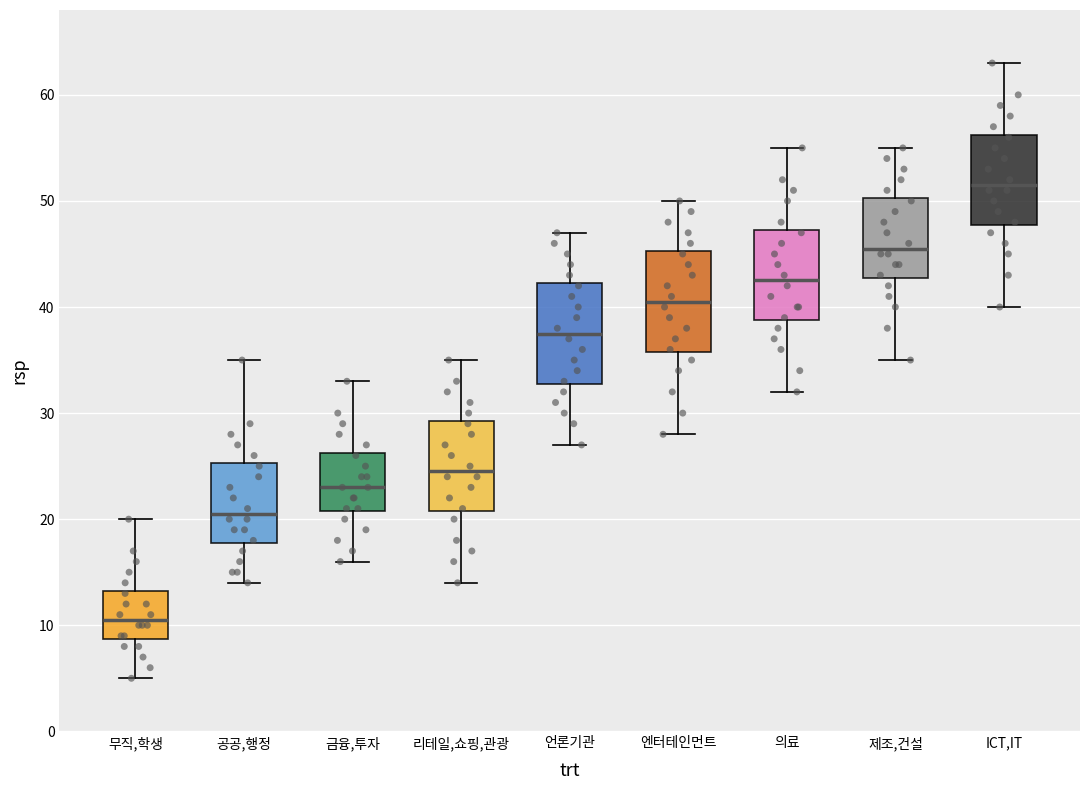

Reading left to right, transcribe this box plot: for each box, give where its median line is, the range the box spans, and where its two whiskers end, as read against the y-axis. The values are not printed on the chart, so give them approximately, as read against the axis.

무직,학생: median 11, box 9 to 13, whiskers 5 to 20
공공,행정: median 21, box 18 to 25, whiskers 14 to 35
금융,투자: median 23, box 21 to 26, whiskers 16 to 33
리테일,쇼핑,관광: median 25, box 21 to 29, whiskers 14 to 35
언론기관: median 38, box 33 to 42, whiskers 27 to 47
엔터테인먼트: median 41, box 36 to 45, whiskers 28 to 50
의료: median 43, box 39 to 47, whiskers 32 to 55
제조,건설: median 46, box 43 to 50, whiskers 35 to 55
ICT,IT: median 52, box 48 to 56, whiskers 40 to 63